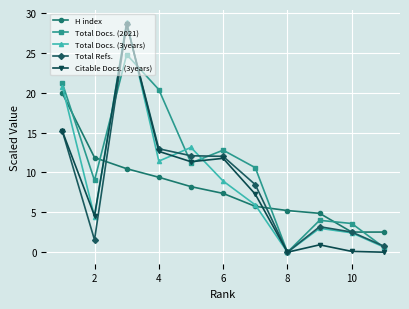

What is the difference between the highest and lowest values at 2?

10.3